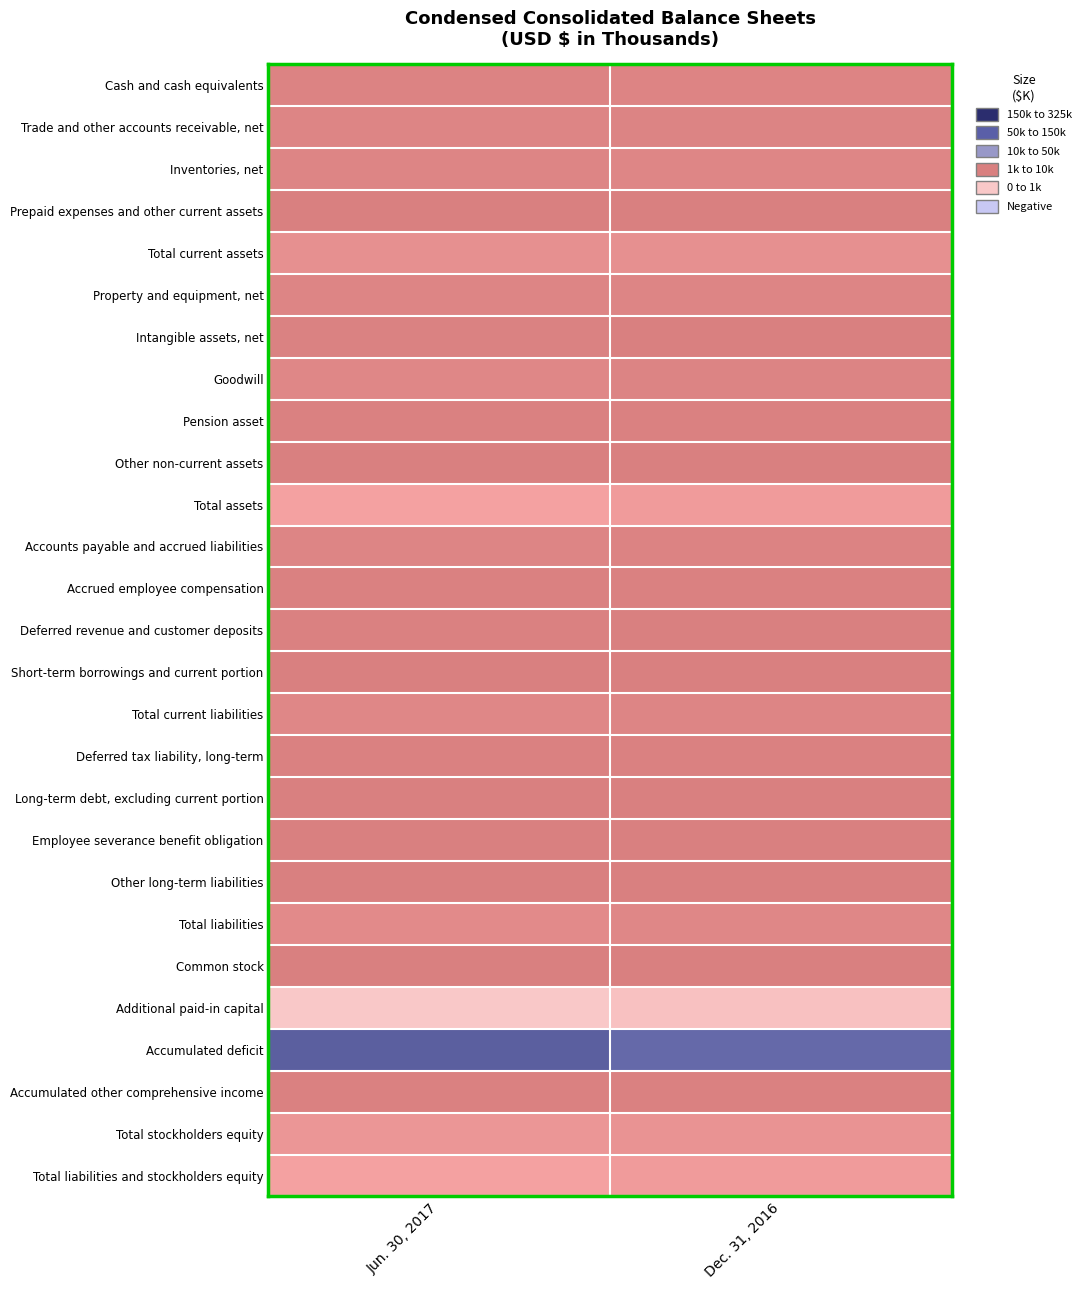

At which category is the sum across all series the highest?

Jun. 30, 2017